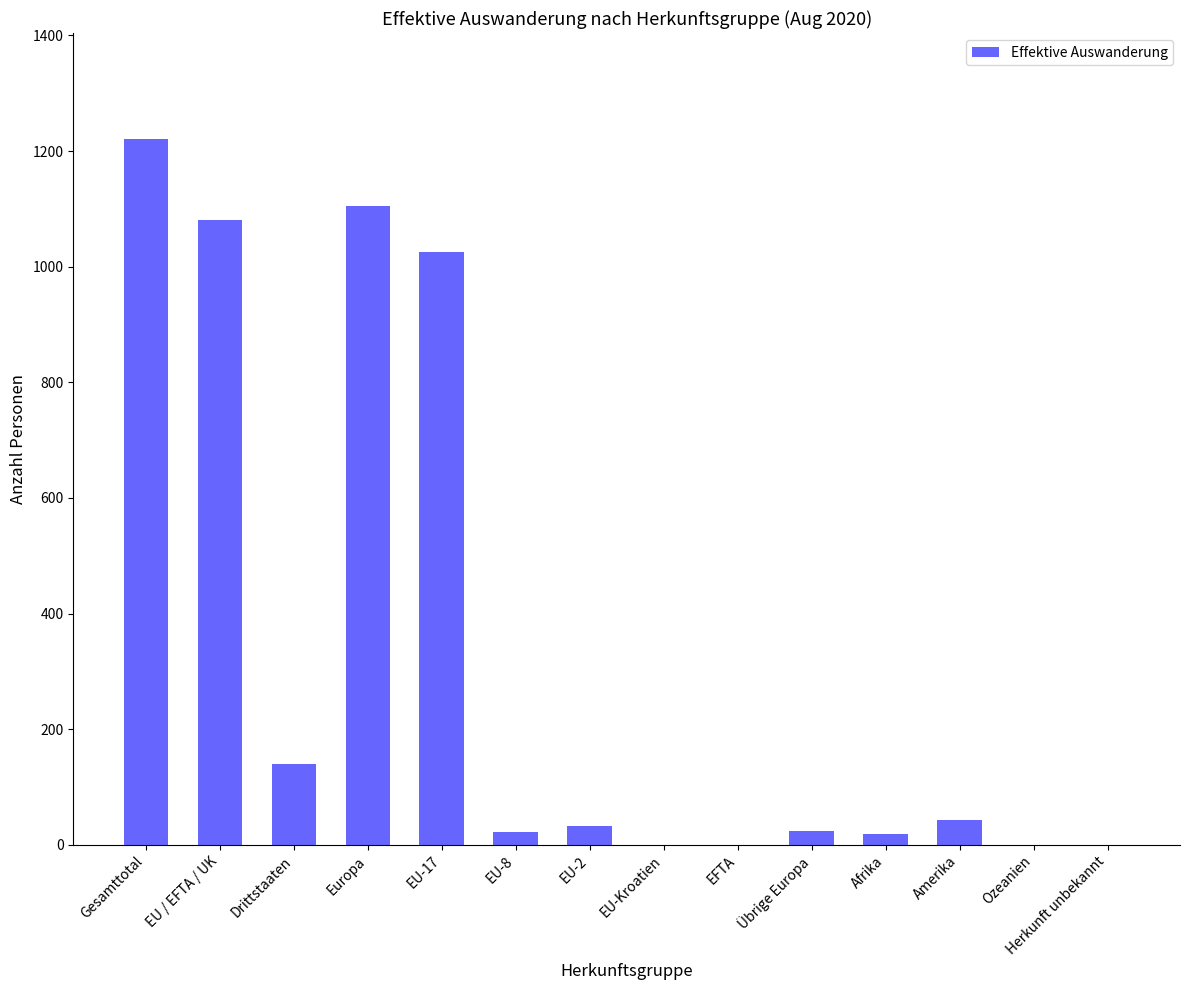

Count the number of categories in the chart.

14